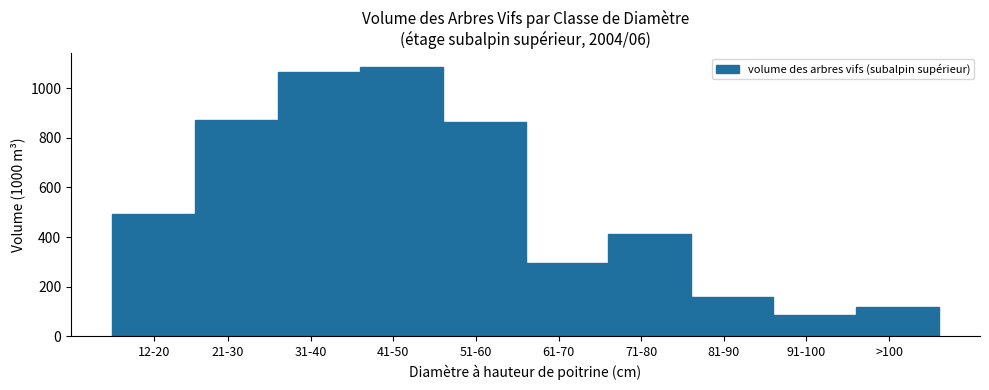

Reading right to left, transcribe all the data shown in this chart.

119	84	160	412	296	863	1087	1066	871	492